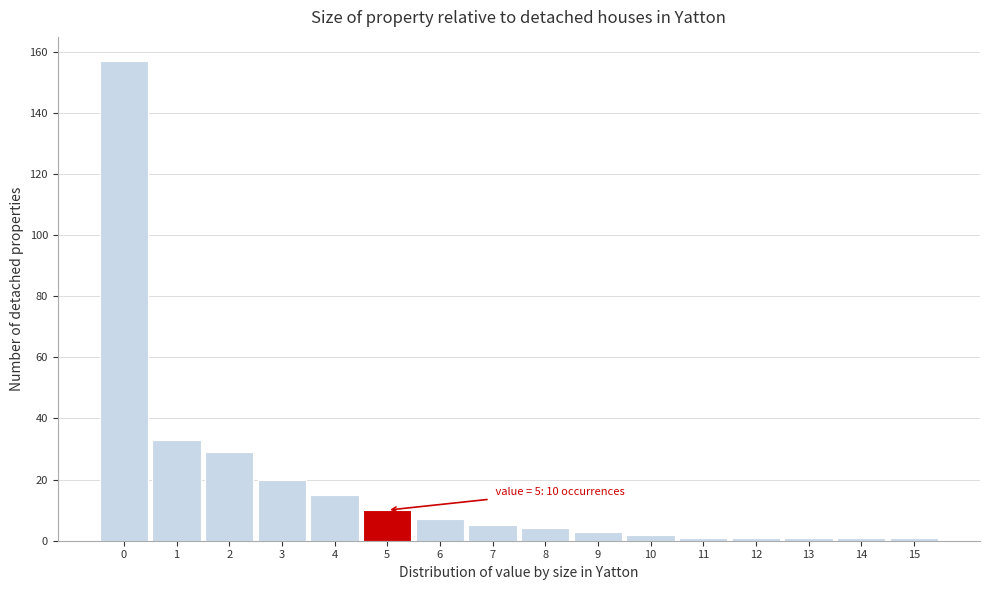

Over which range of the x-axis is the bar tallest?

-0.5 to 0.5